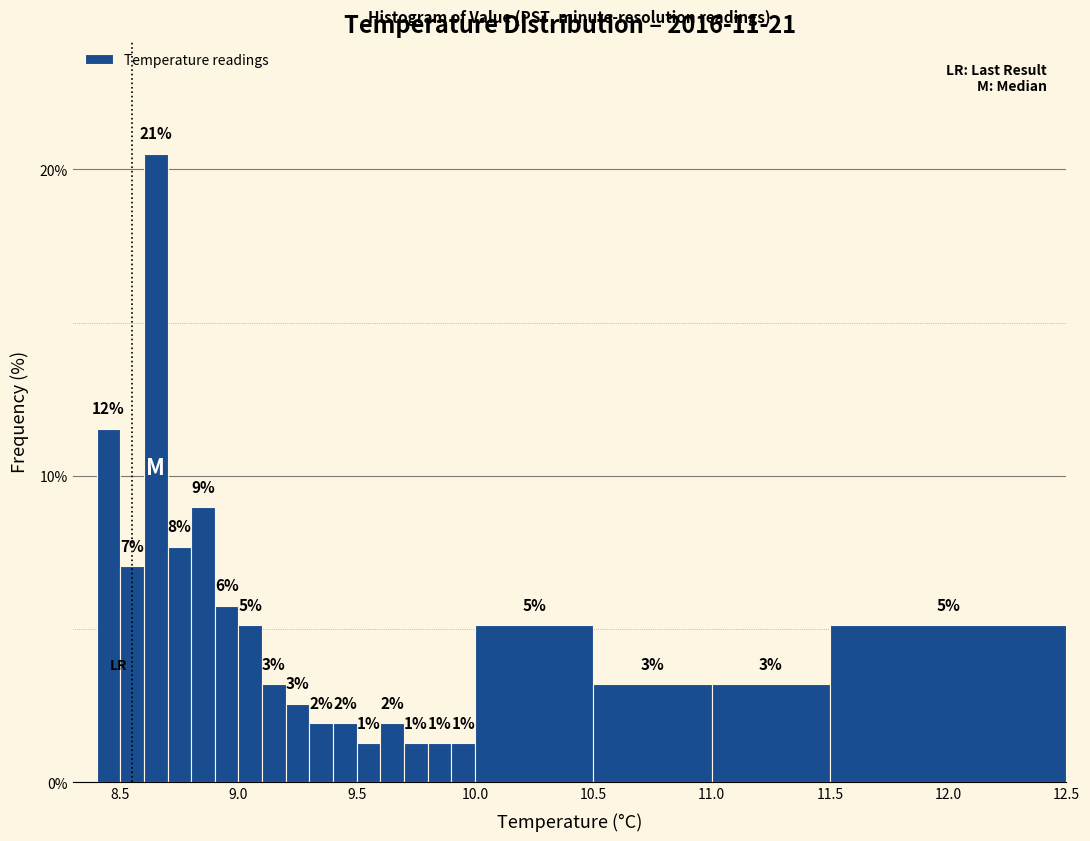

Read against the x-axis, roughly where is the centre of the tallest bar?

8.65